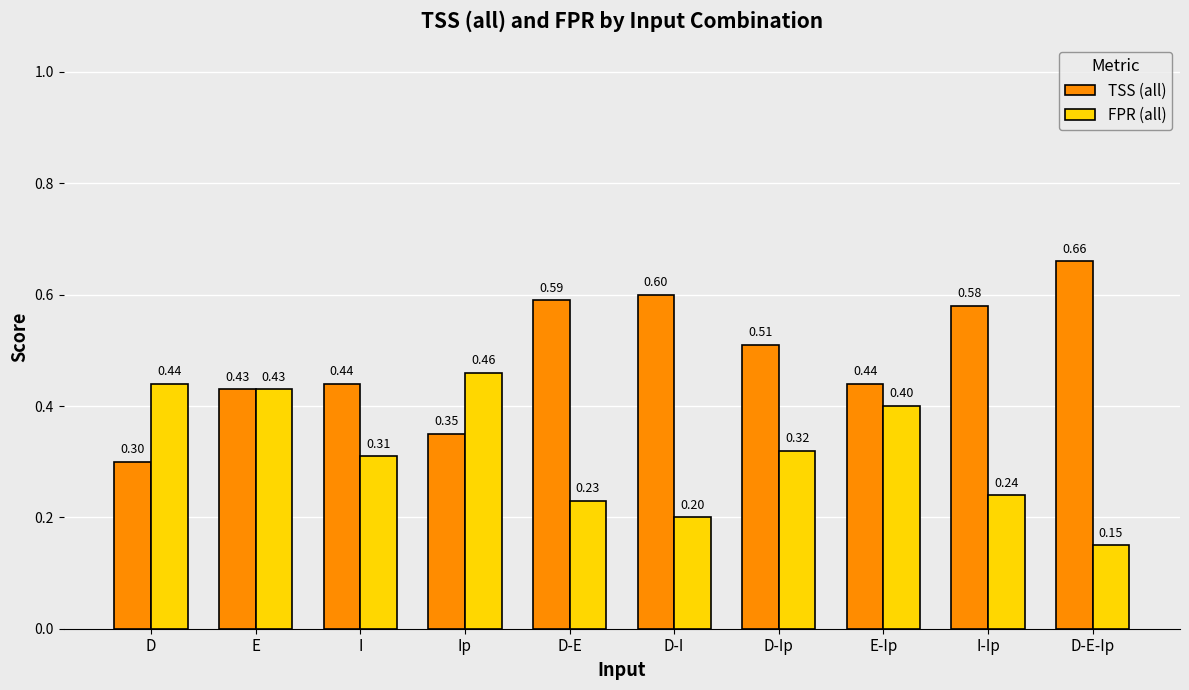

Rank the series at D-E from highest to lowest value.

TSS (all), FPR (all)